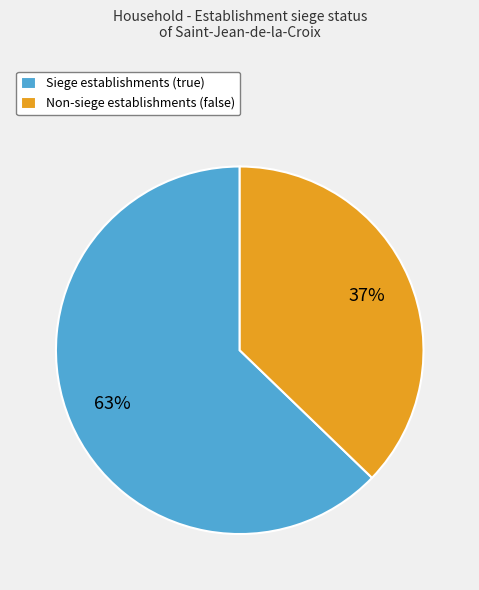

To the nearest percent, what portion does Siege establishments (true) represent?

63%